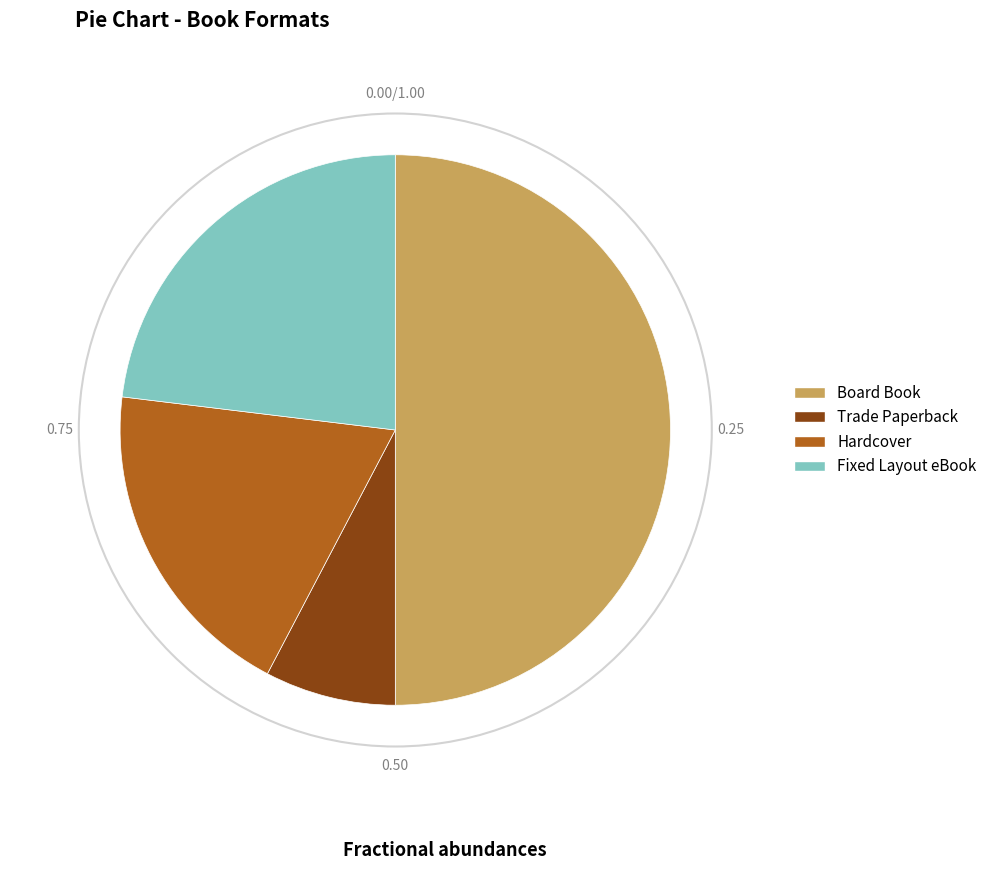

Does Hardcover account for over 50% of the chart?

No